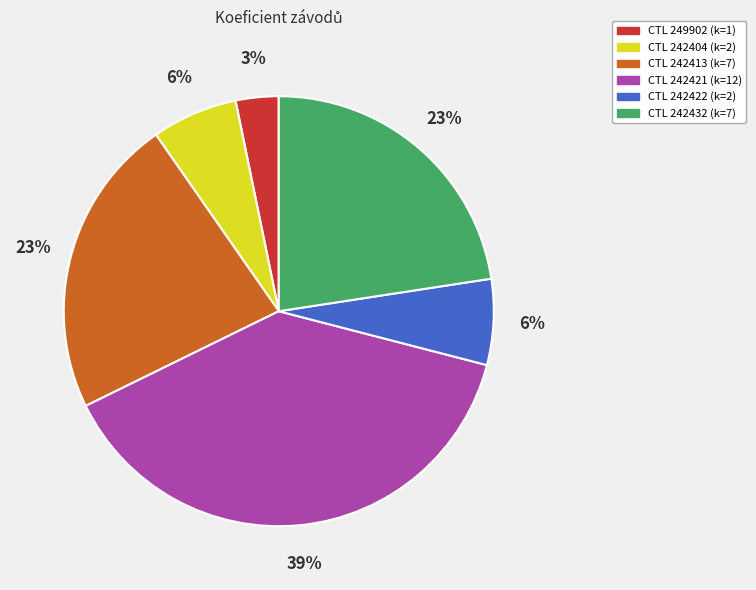

Count the number of slices in the pie.

6